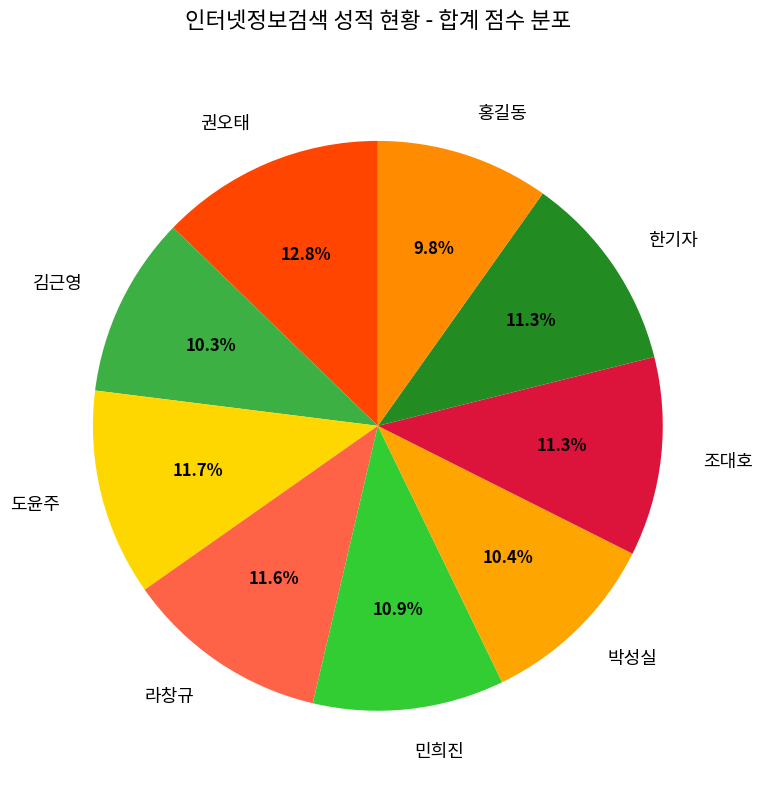

What percentage is NOT represented by 홍길동?

90.2%